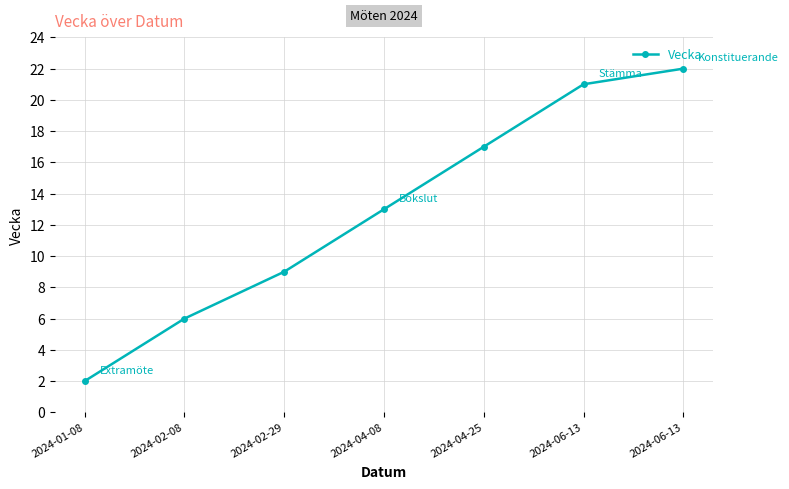

How many lines are shown in the chart?

1